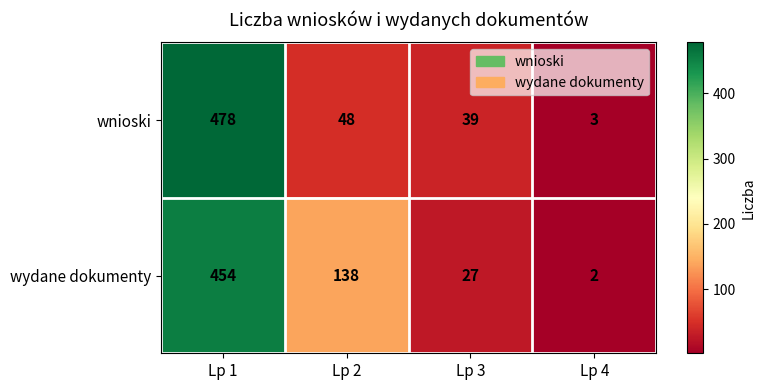

Rank the series by their average value, from highest to lowest.

wydane dokumenty, wnioski